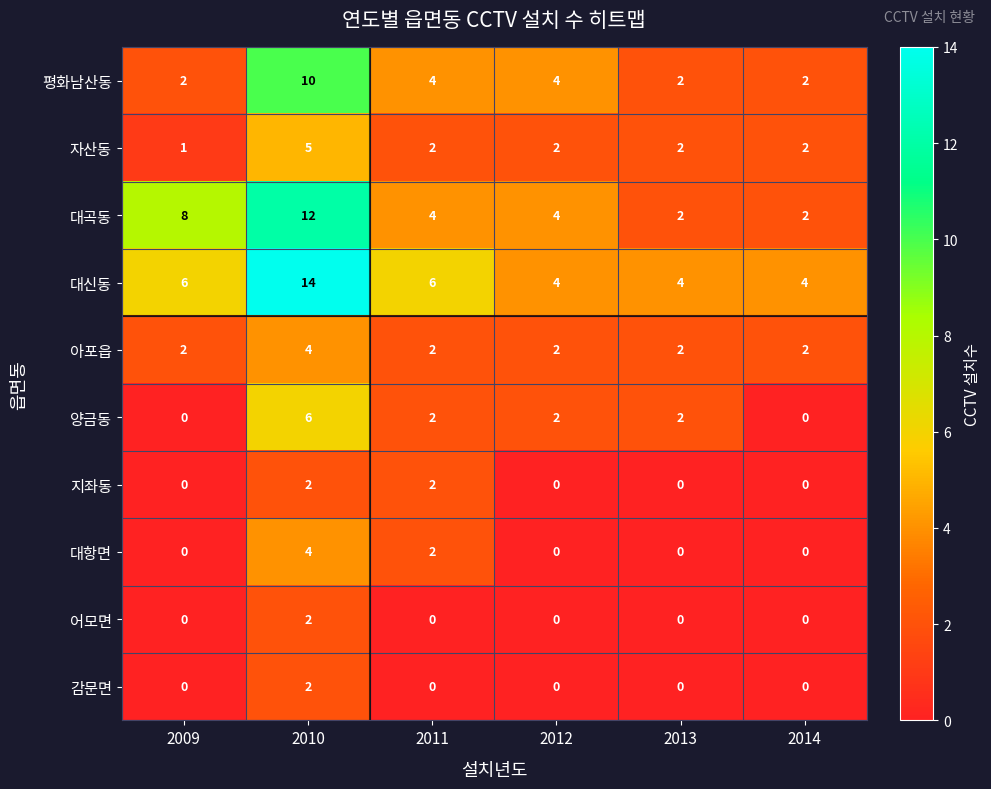

What is the sum of the 대곡동 values at 2011 and 2014?

6